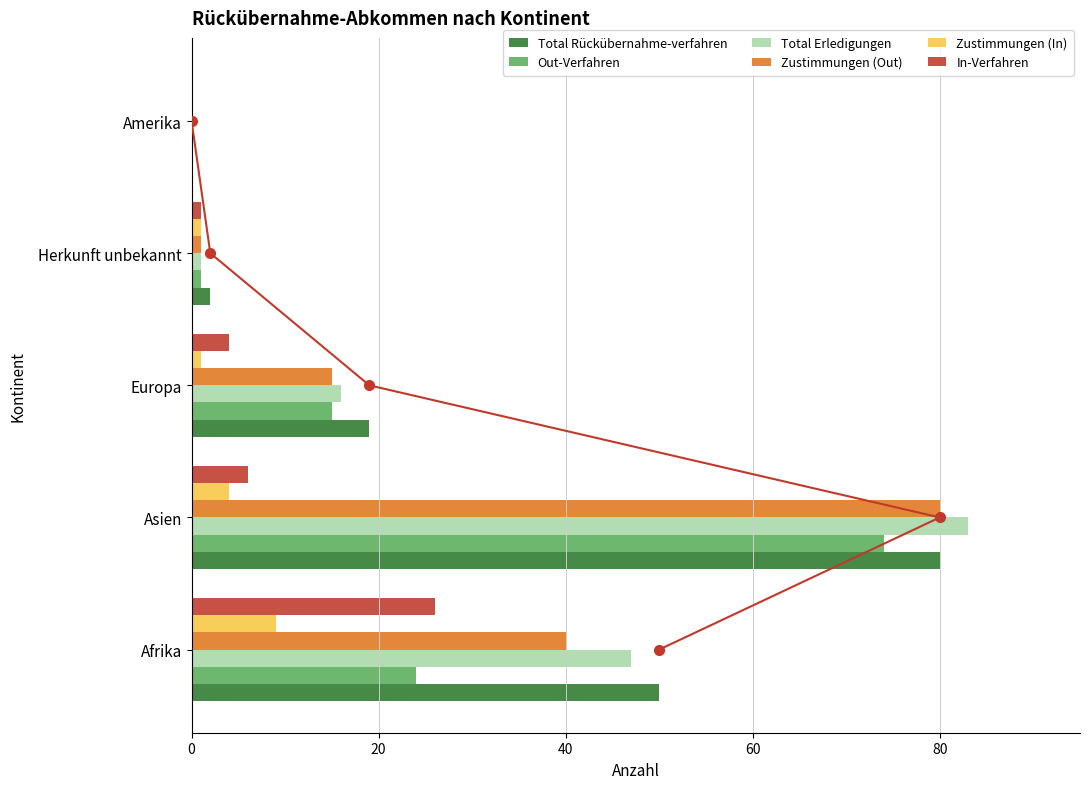

Are the bars grouped side by side (vs. stacked)?

Yes